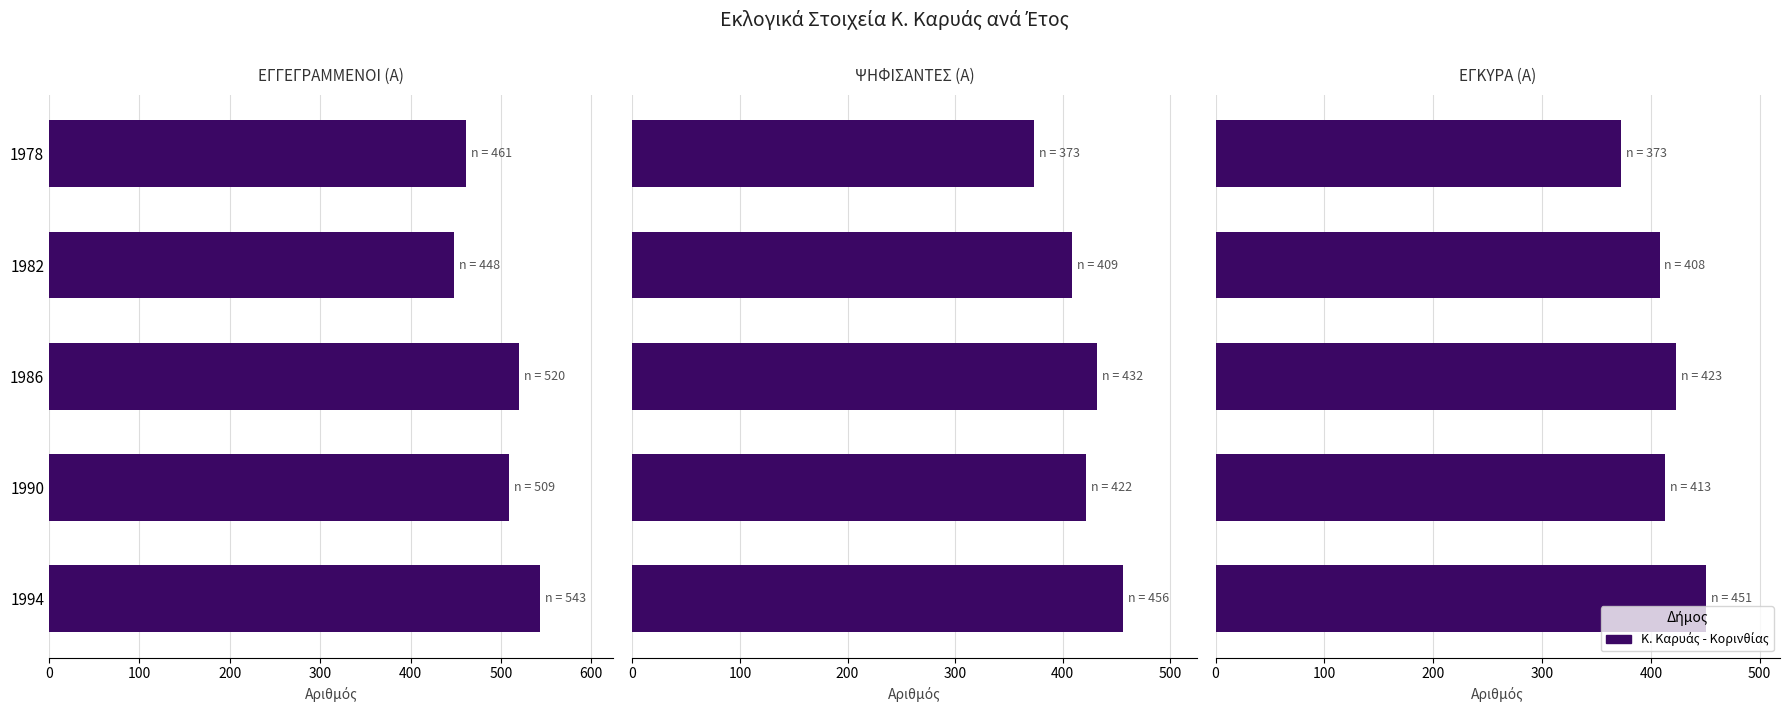

Which series has the largest total across all categories?

ΕΓΓΕΓΡΑΜΜΕΝΟΙ (Α)